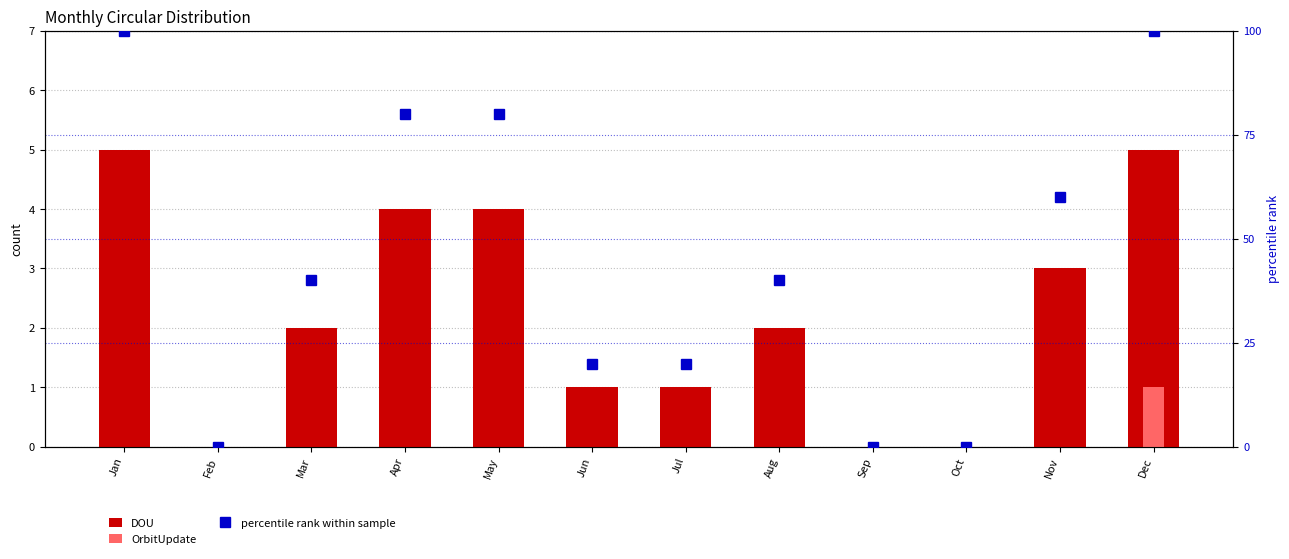

Count the number of data series in this chart.

3